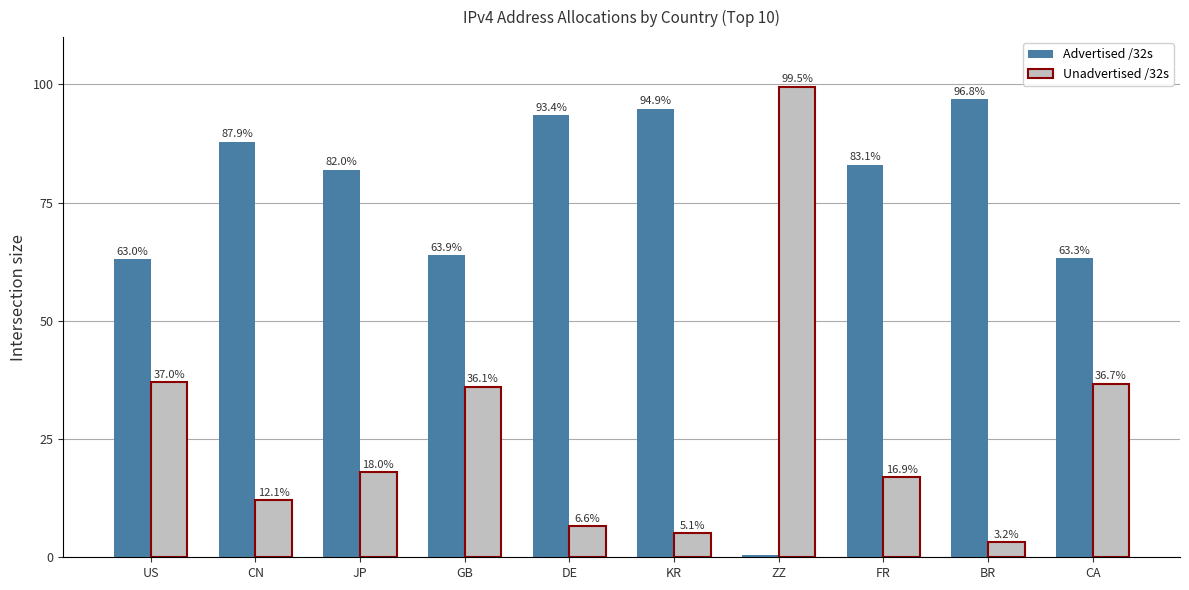

How many bars are there in total?

20